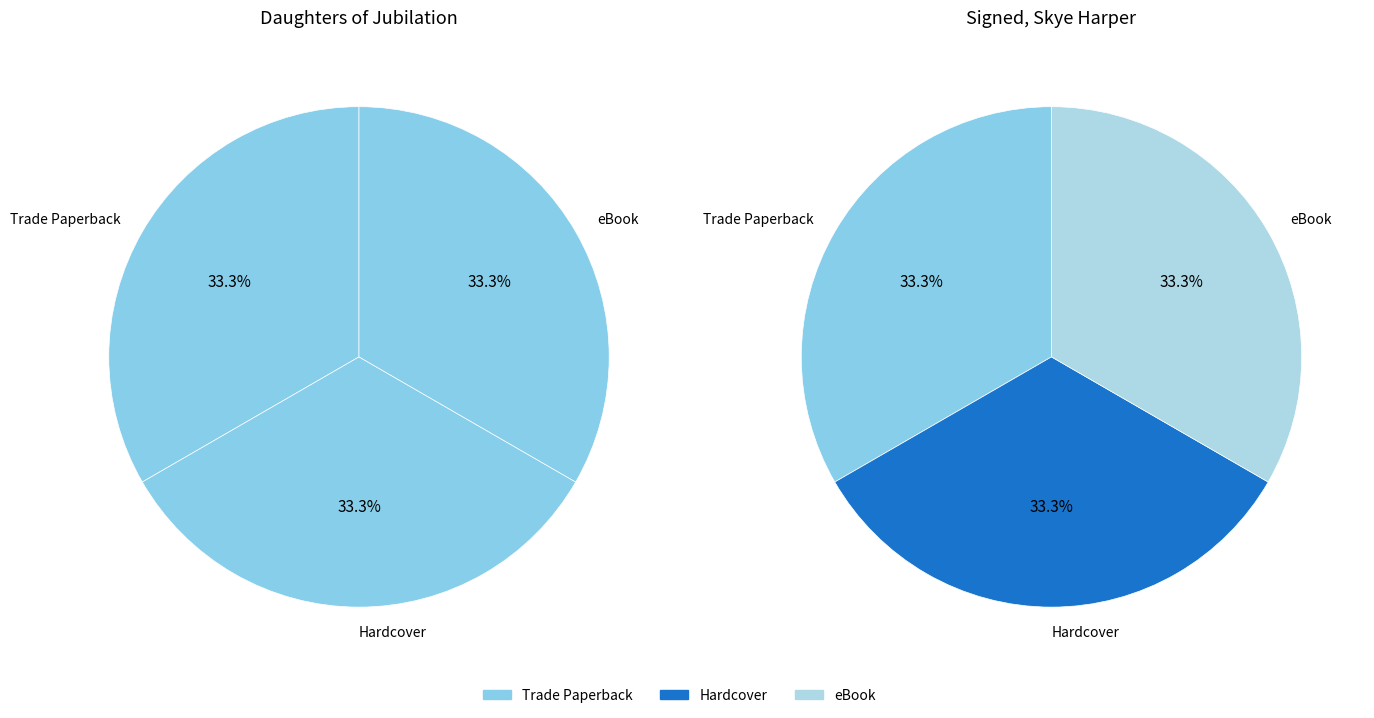

Count the number of slices in the pie.

6